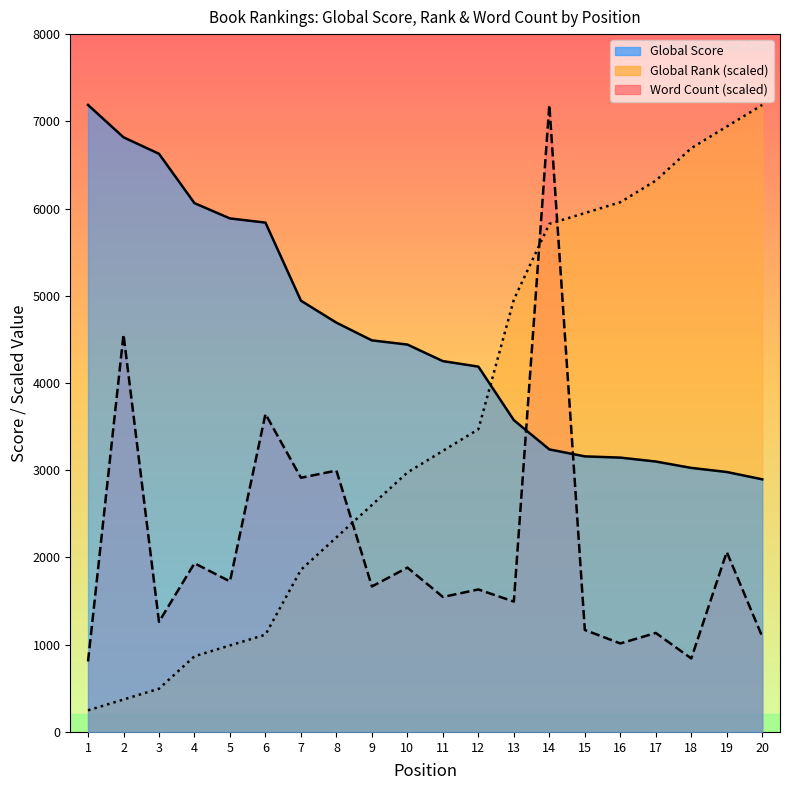

Between 13 and 14, which series saw the biggest shift?

Word Count